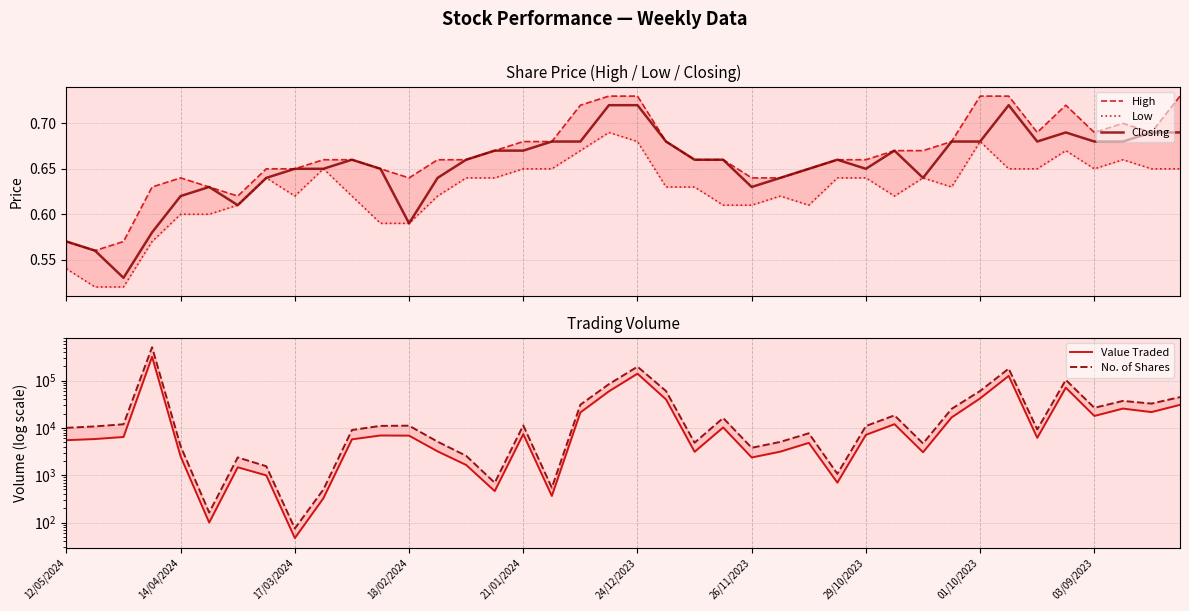

Rank the series by their maximum value, from highest to lowest.

No. of Shares, Value Traded, High, Closing, Low